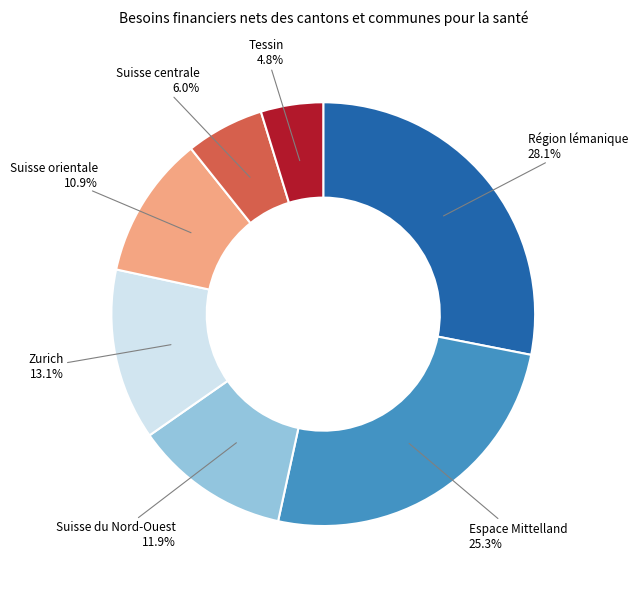

Is there a majority slice in this chart?

No